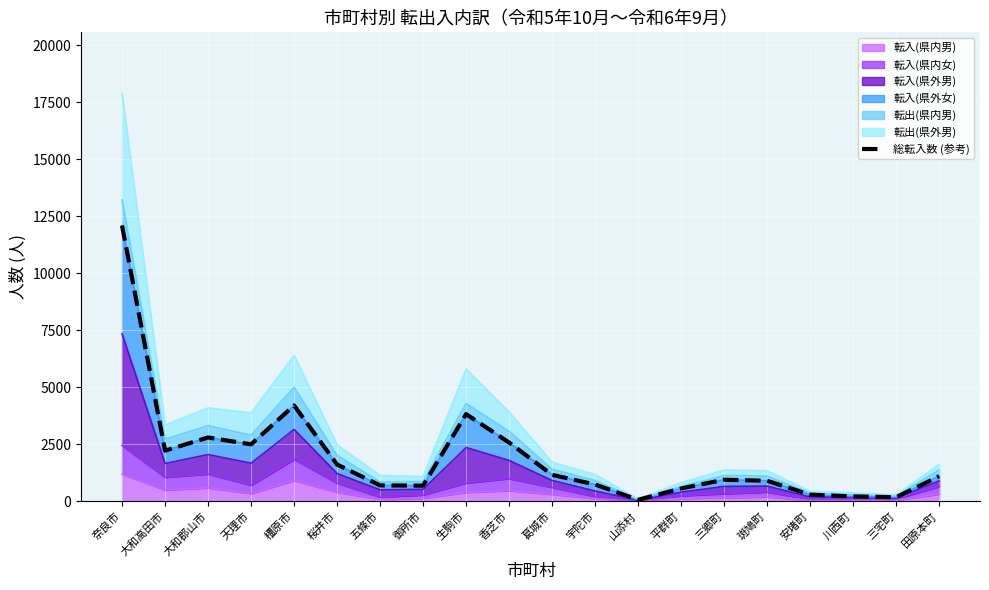

What is the greatest value displayed?

12089